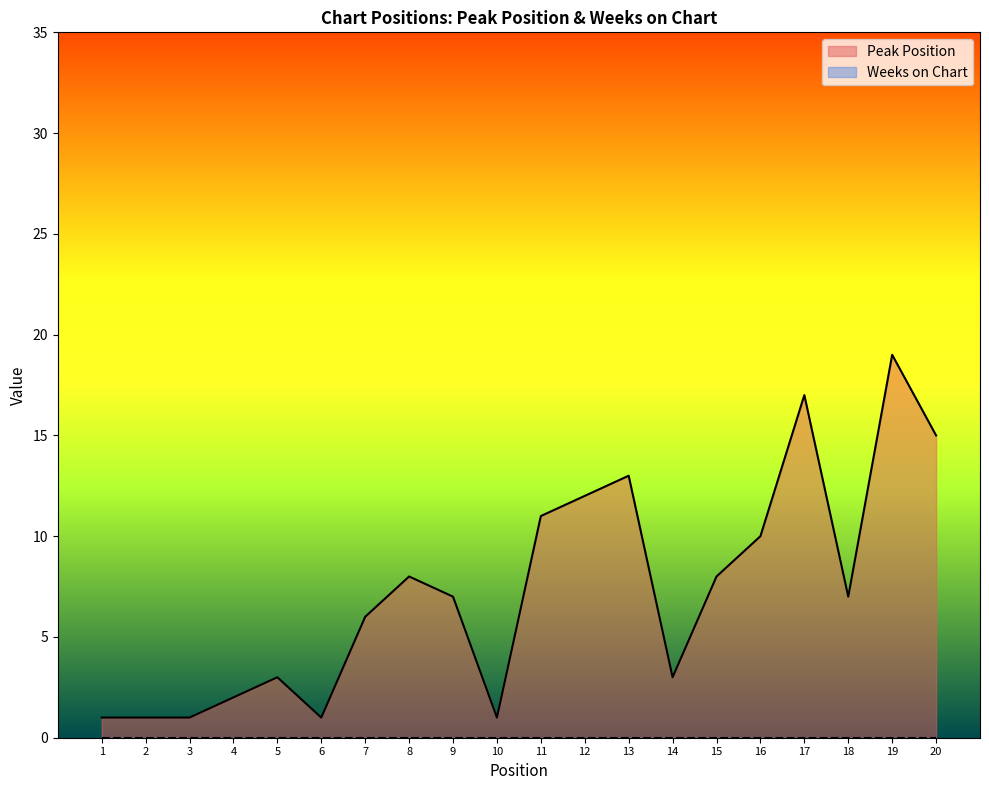

Where is the first local maximum?

5